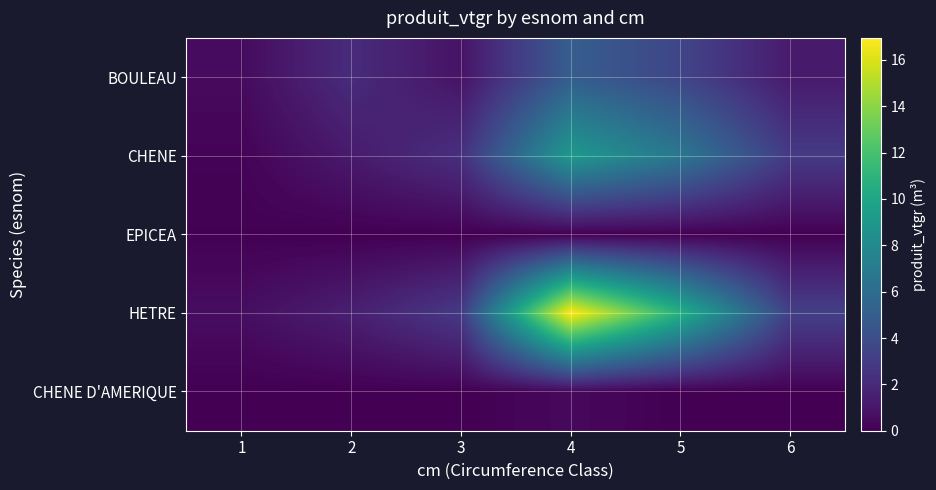

Reading left to right, what are all the values shown in this chart?

BOULEAU: 1=0.5	2=2.1	3=0.9	4=5.0	5=3.5	6=1.2
CHENE: 1=0.2	2=1.2	3=2.3	4=9.1	5=6.7	6=2.9
EPICEA: 1=0.1	2=0.0	3=0.0	4=0.0	5=0.0	6=0.0
HETRE: 1=0.6	2=1.5	3=2.9	4=16.9	5=10.7	6=3.2
CHENE D'AMERIQUE: 1=0.0	2=0.0	3=0.0	4=0.4	5=0.0	6=0.0